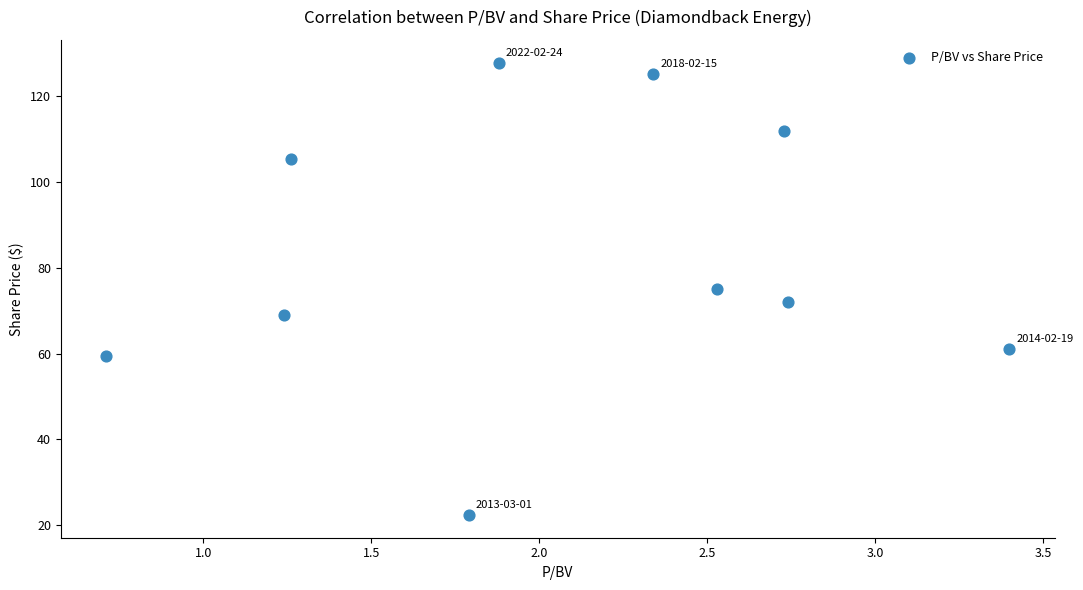

What is the range of X values (max minus min)?

2.7